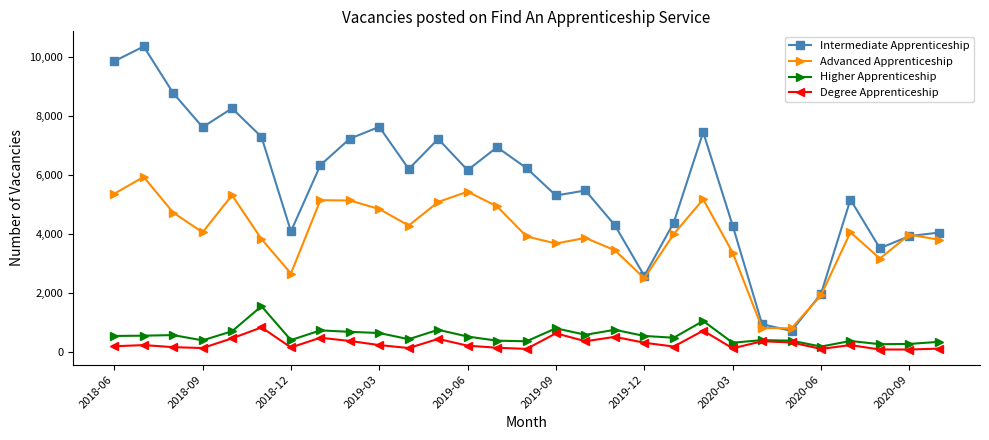

Does the chart display data point markers on the line(s)?

Yes